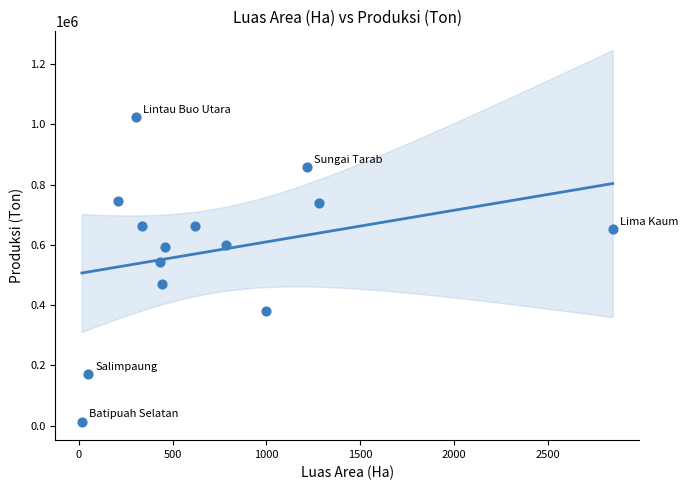

What is the range of Y values (max minus min)?

1010900